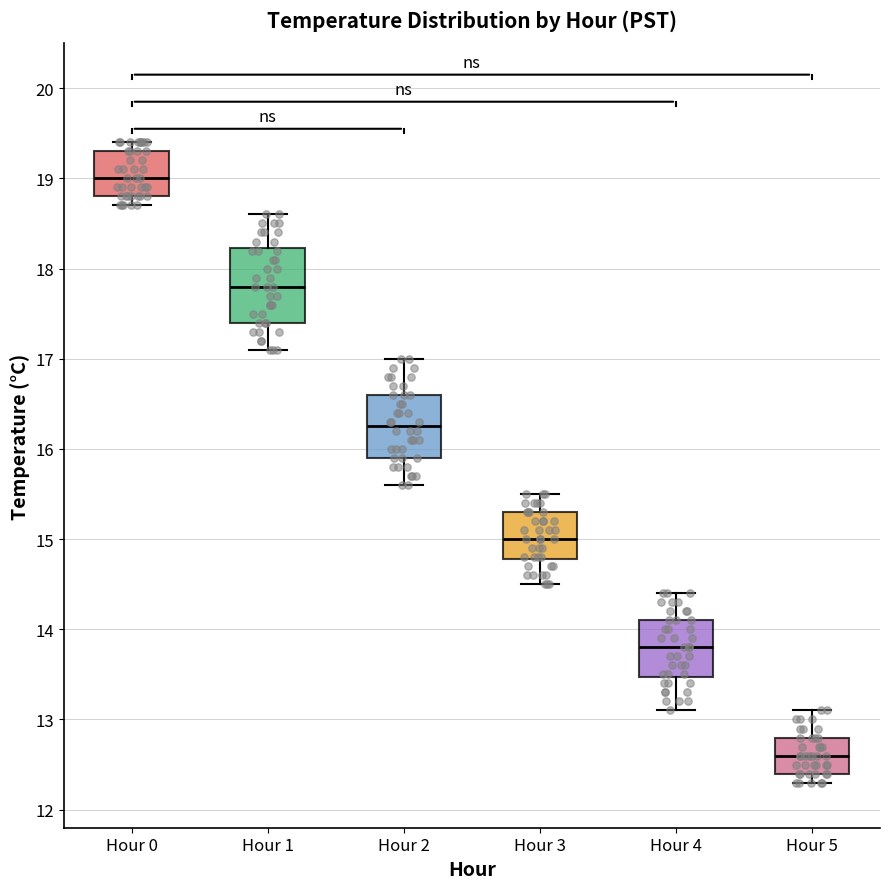

Reading left to right, transcribe this box plot: for each box, give where its median line is, the range the box spans, and where its two whiskers end, as read against the y-axis. The values are not printed on the chart, so give them approximately, as read against the axis.

Hour 0: median 19.0, box 18.8 to 19.3, whiskers 18.7 to 19.4
Hour 1: median 17.8, box 17.4 to 18.2, whiskers 17.1 to 18.6
Hour 2: median 16.3, box 15.9 to 16.6, whiskers 15.6 to 17.0
Hour 3: median 15.0, box 14.8 to 15.3, whiskers 14.5 to 15.5
Hour 4: median 13.8, box 13.5 to 14.1, whiskers 13.1 to 14.4
Hour 5: median 12.6, box 12.4 to 12.8, whiskers 12.3 to 13.1